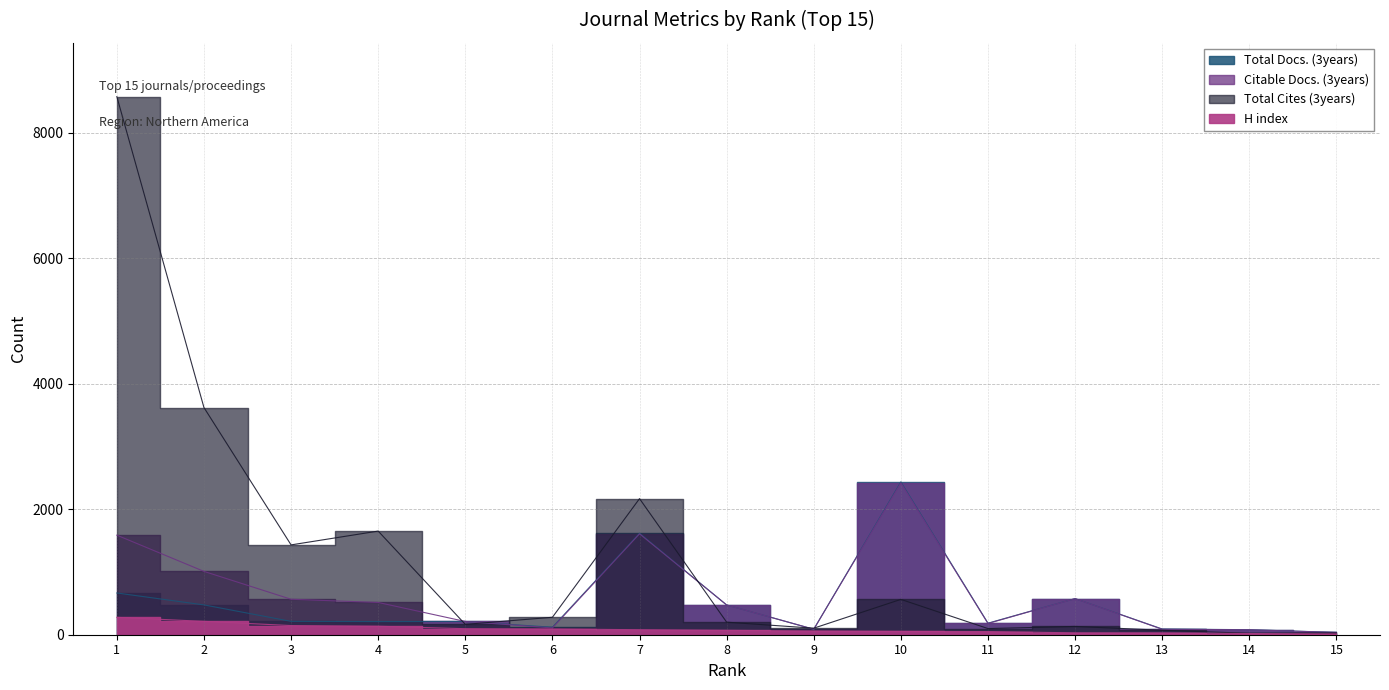

What is the average value of the Total Docs. (3years) series?

498